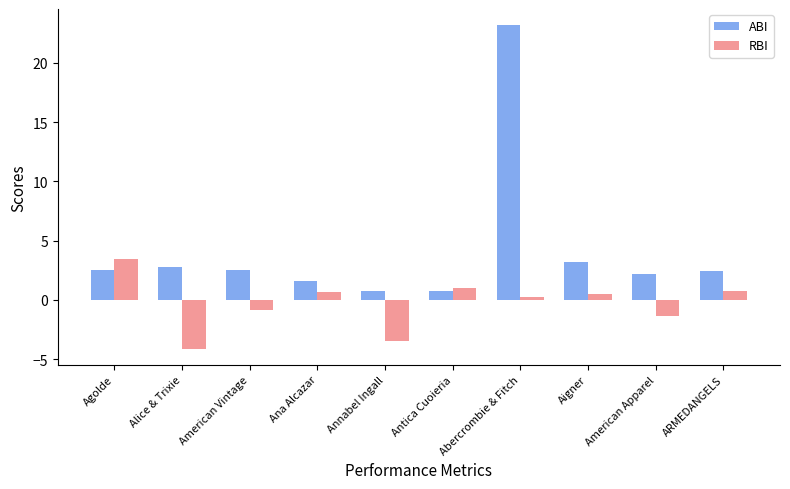

What is the value of the ABI bar at the 4th from the left?

1.6